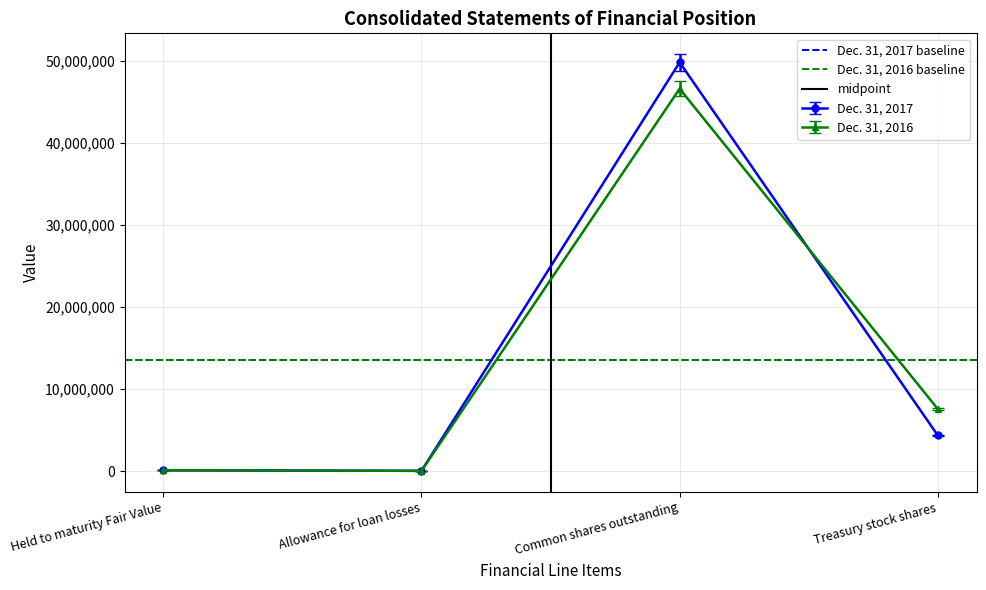

The value of Dec. 31, 2017 at Common shares outstanding is 31495589. True or false?

False